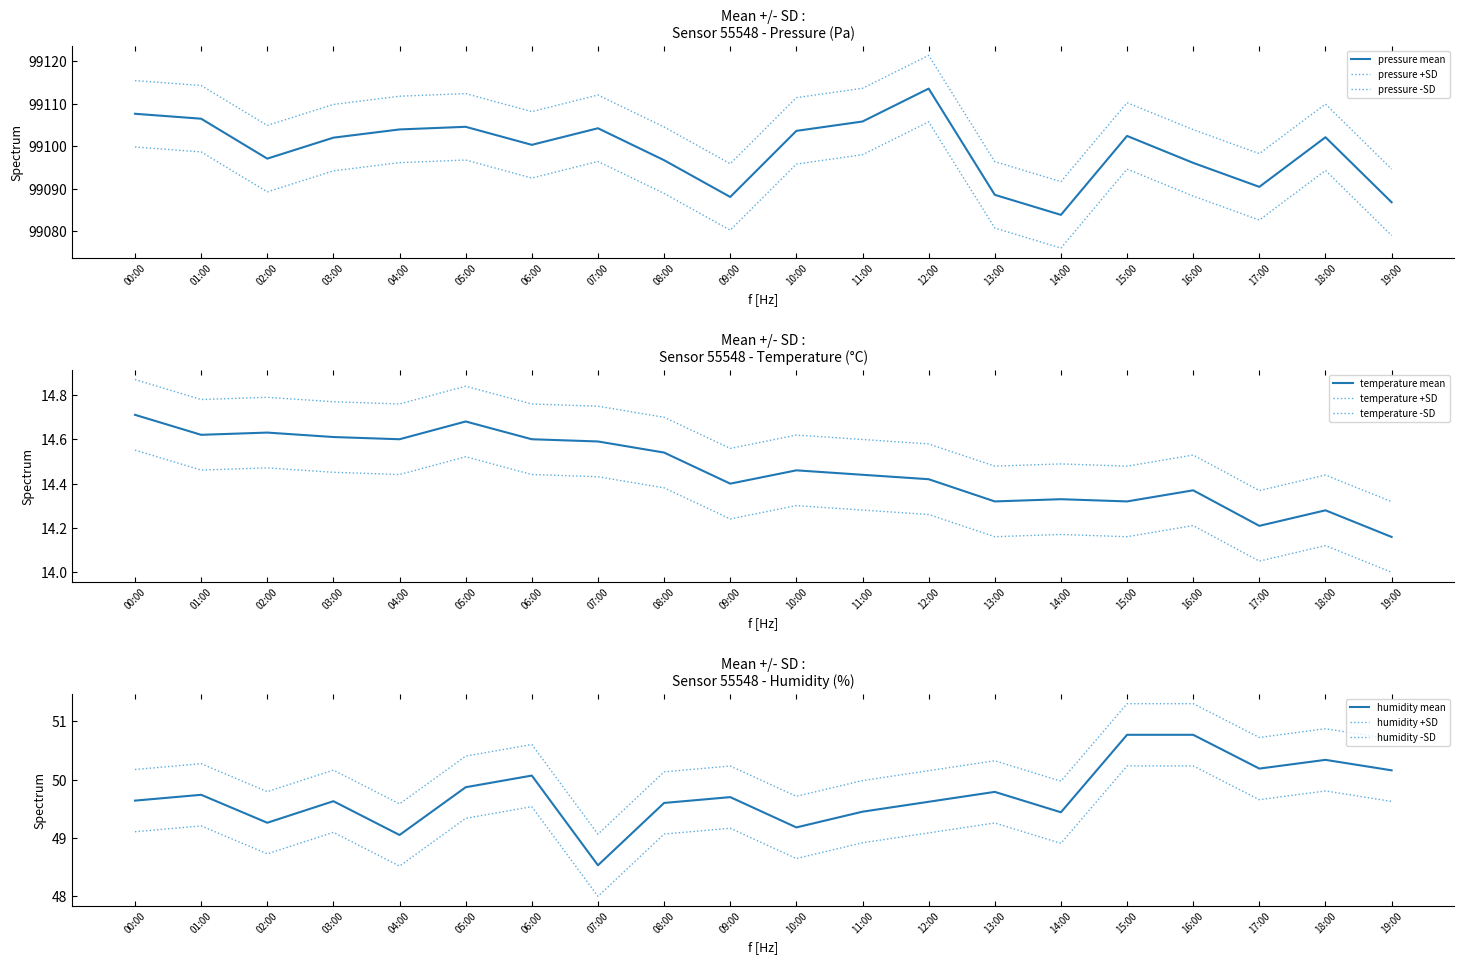

How many data points in humidity are less than 49?

1